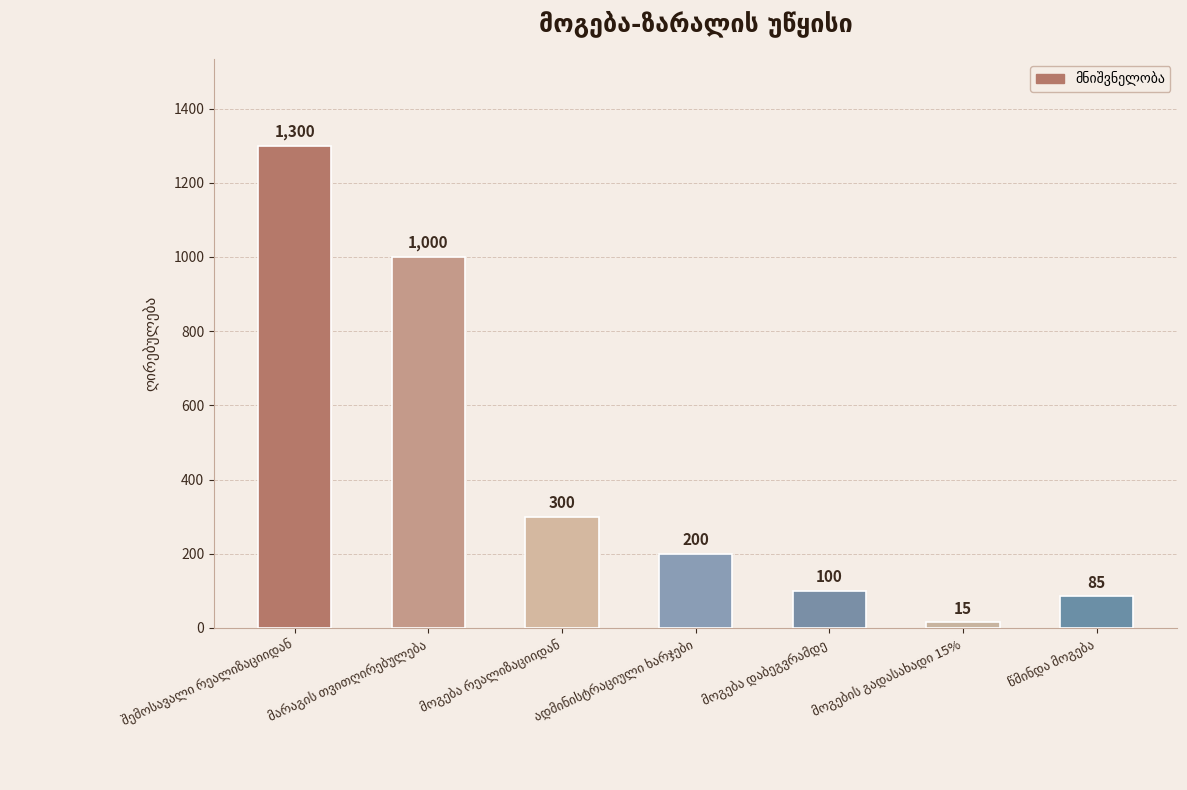

What is the average value?

429